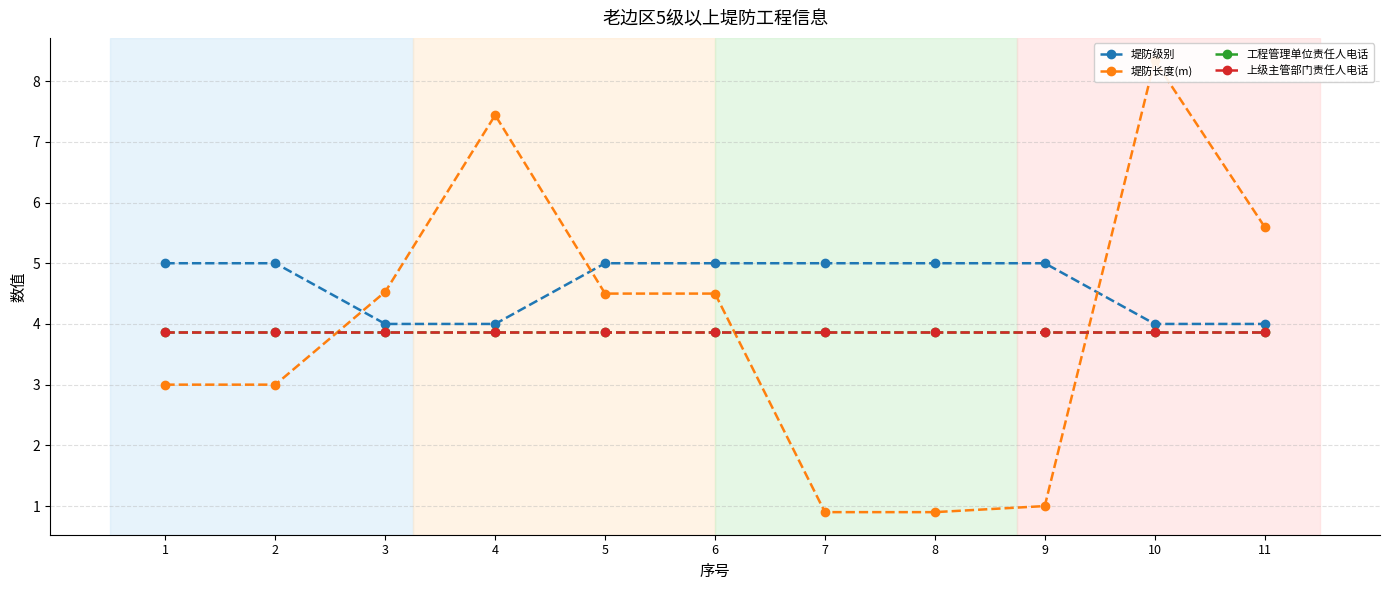

What is the minimum value for 堤防长度(m)?

0.9